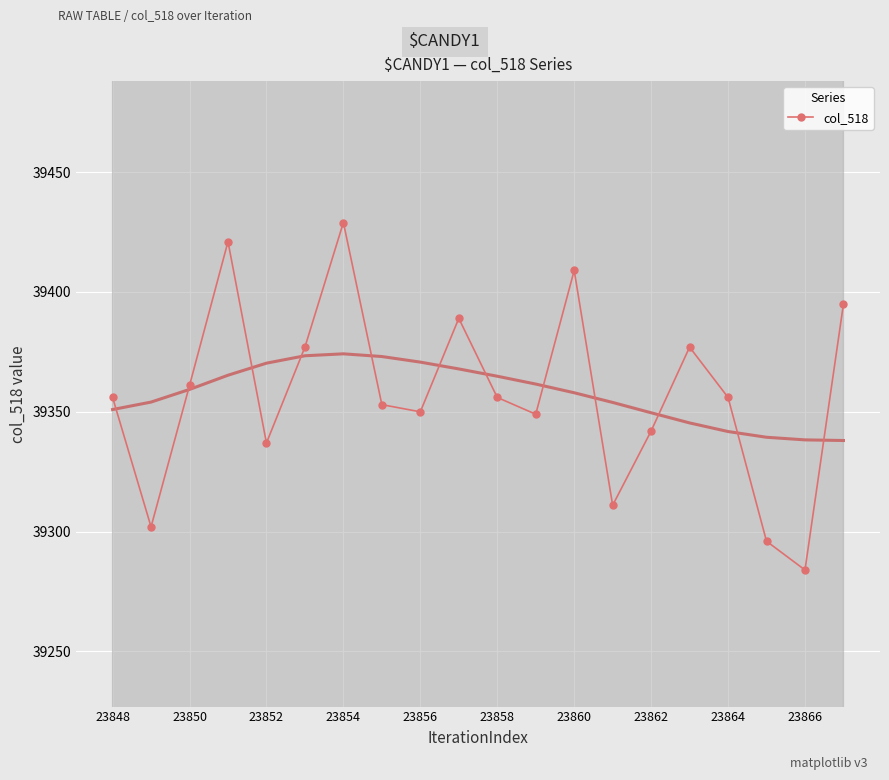

What is the change in value from 23848 to 11?

-7